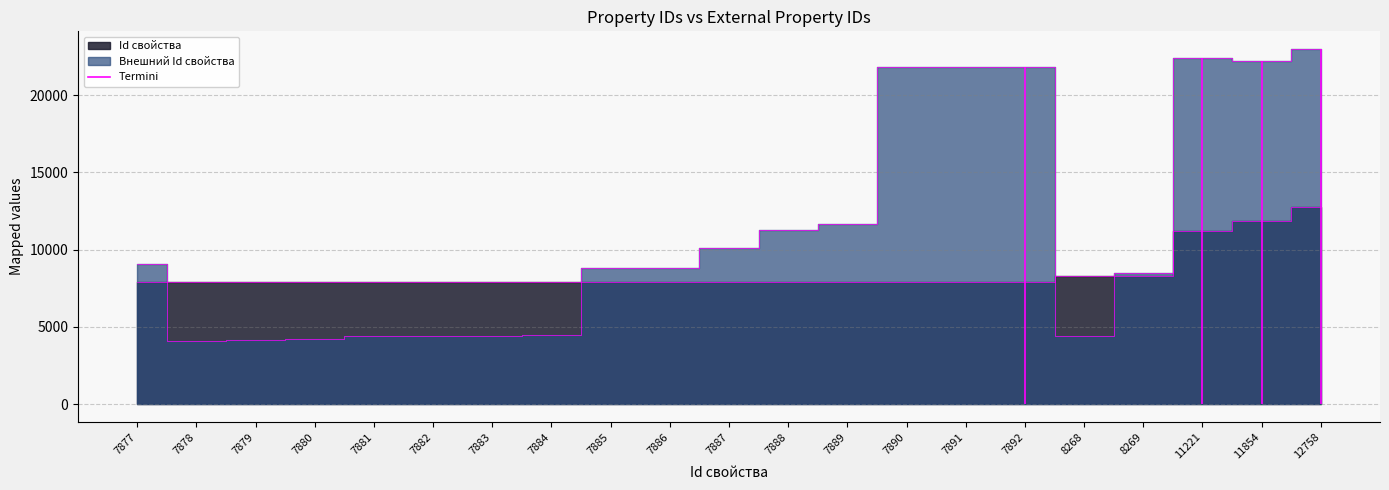

Which label corresponds to the largest value in the chart?

12758